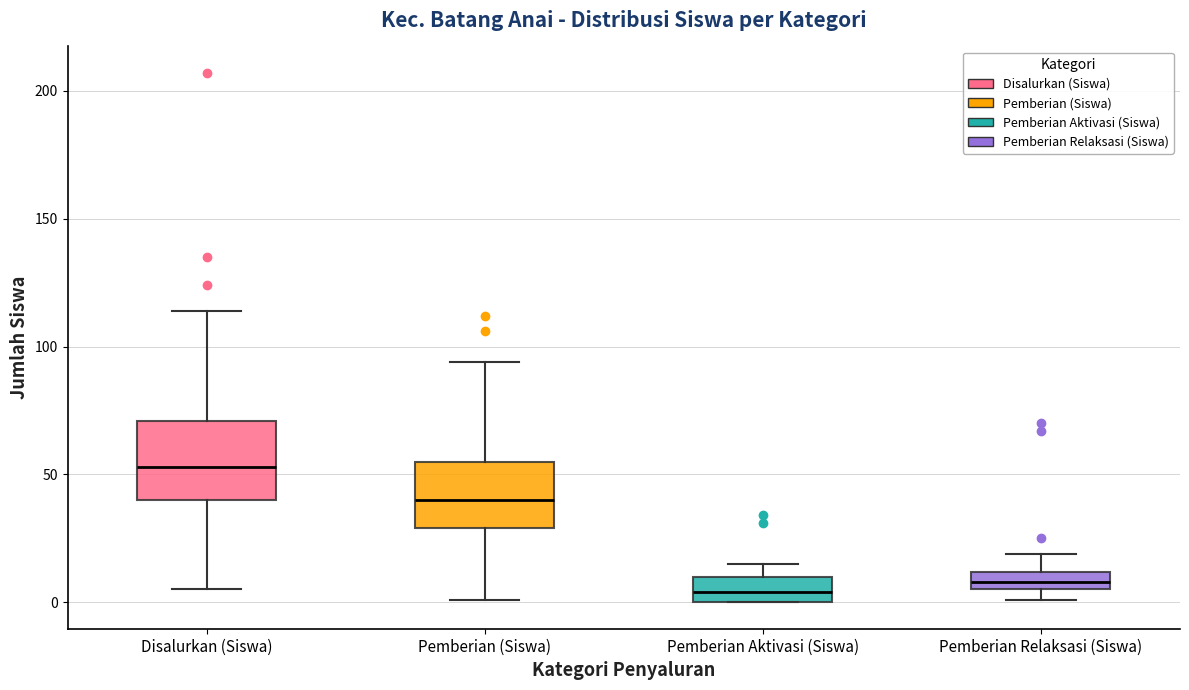

Which box is the tallest, from its lower edge to its upper edge?

Disalurkan (Siswa)